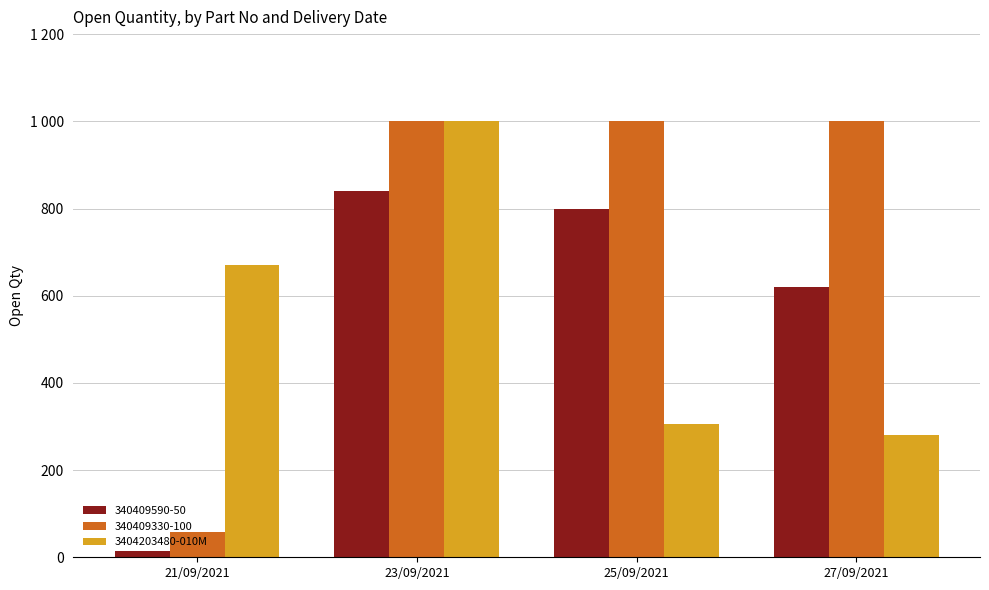

Does the chart contain any negative values?

No